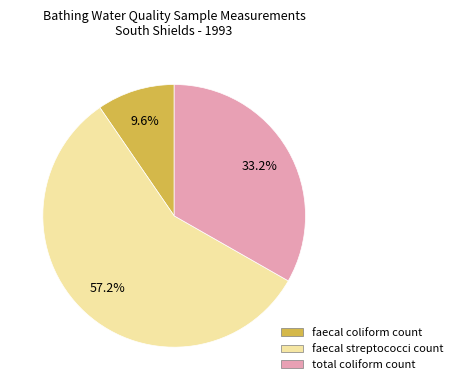

The faecal streptococci count slice represents 65% of the pie. True or false?

False